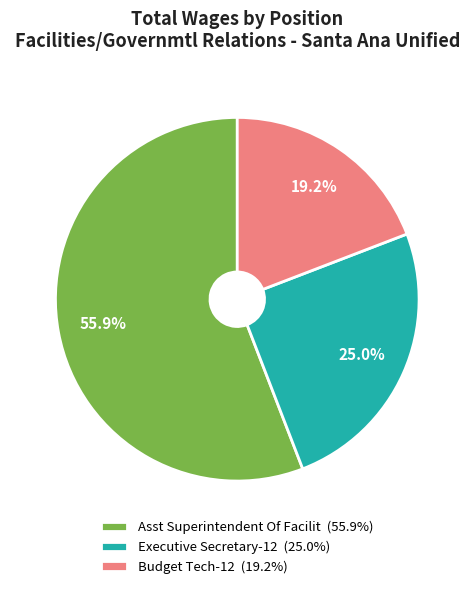

Rank the categories by value from lowest to highest.

Budget Tech-12, Executive Secretary-12, Asst Superintendent Of Facilit